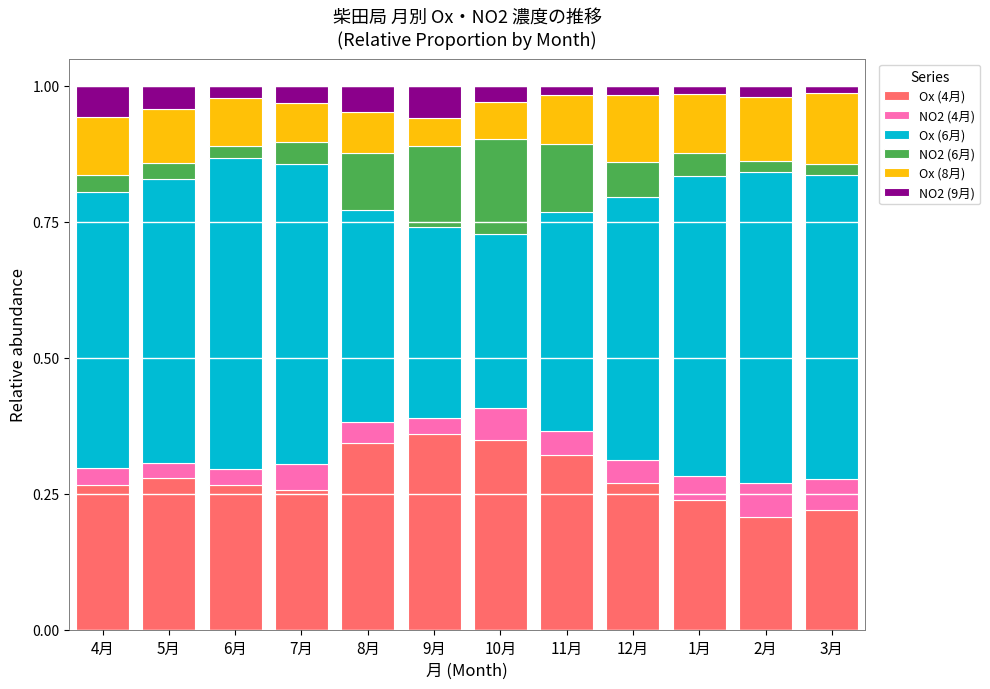

What is the total value across all series at 8月?

1.0